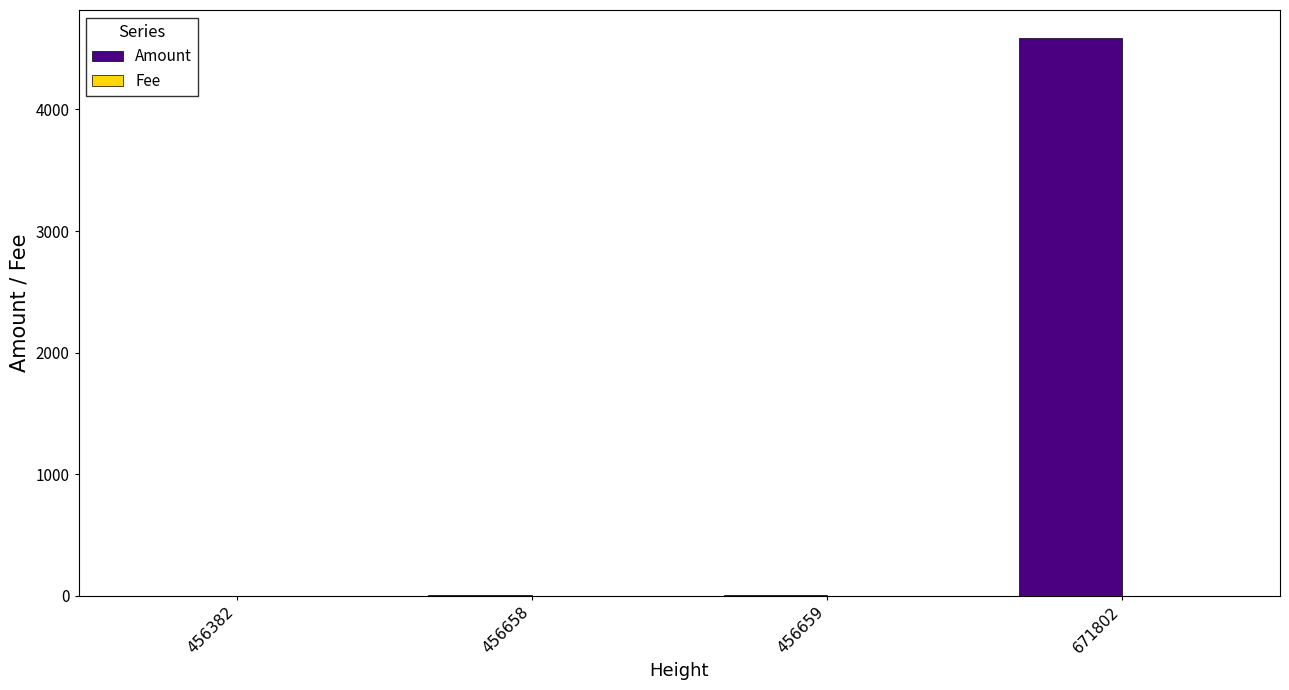

True or false: Amount has a value of 7327.3 at 671802.

False